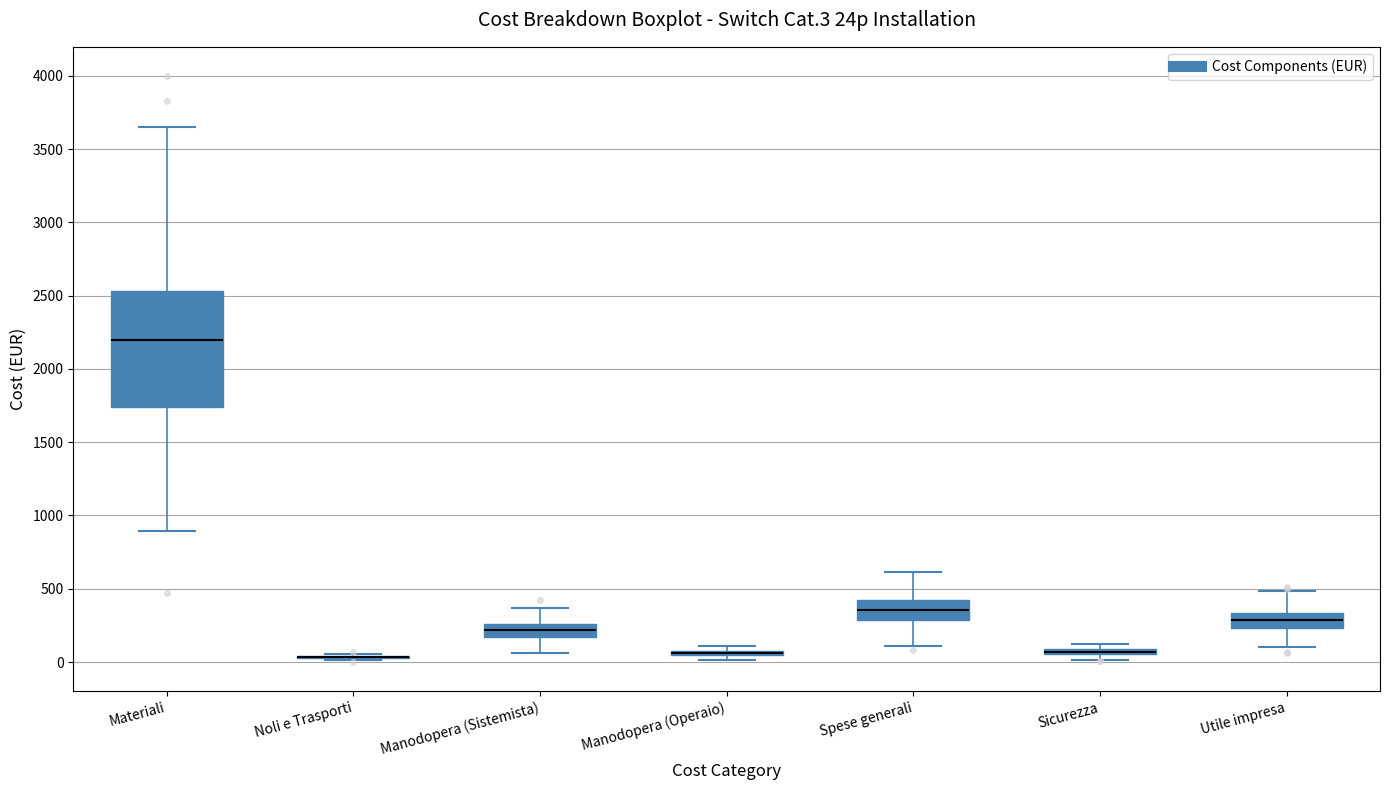

Comparing the boxes themselves (not the whiskers), which one is the tallest?

Materiali